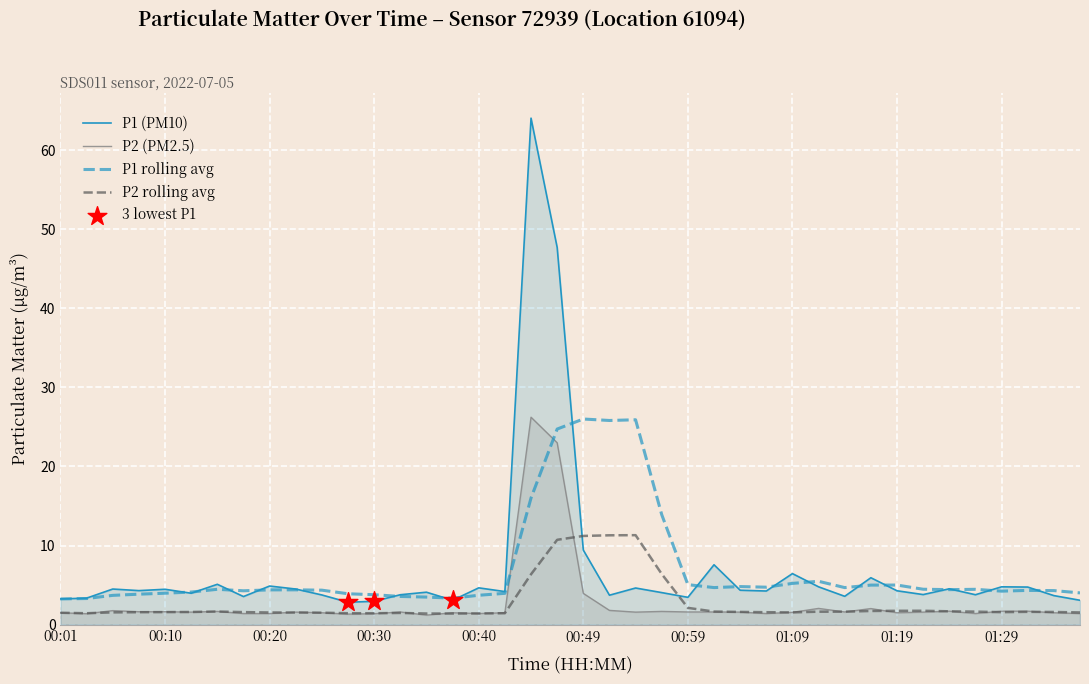

What are all the series names shown in the legend?

P1, P2